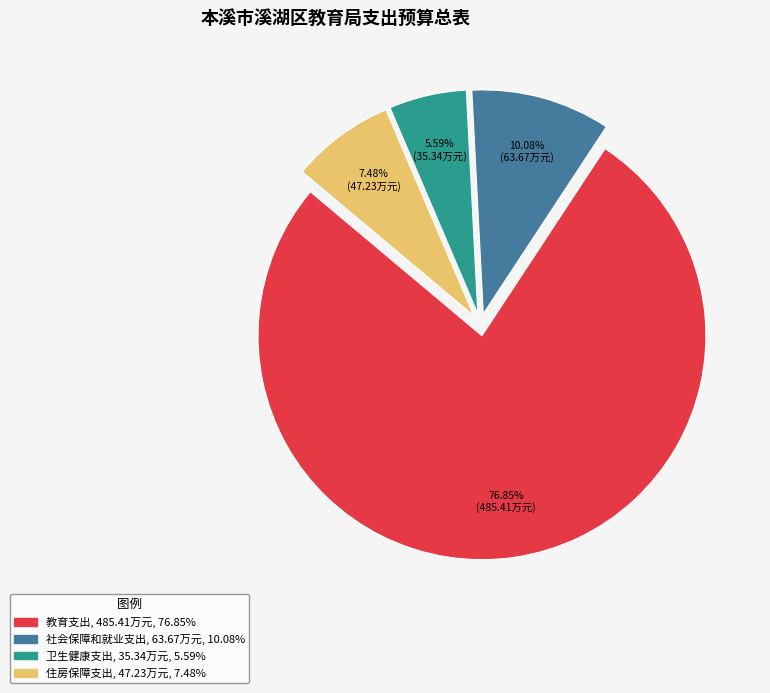

How many segments does this pie chart have?

4